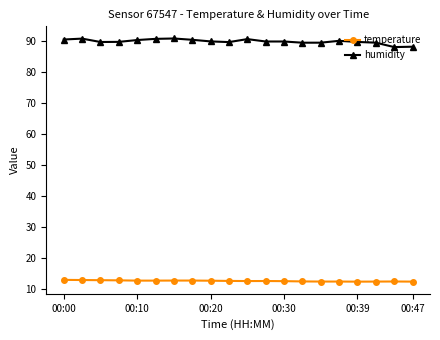

What is the value of the humidity point at the 1st from the left?

90.3